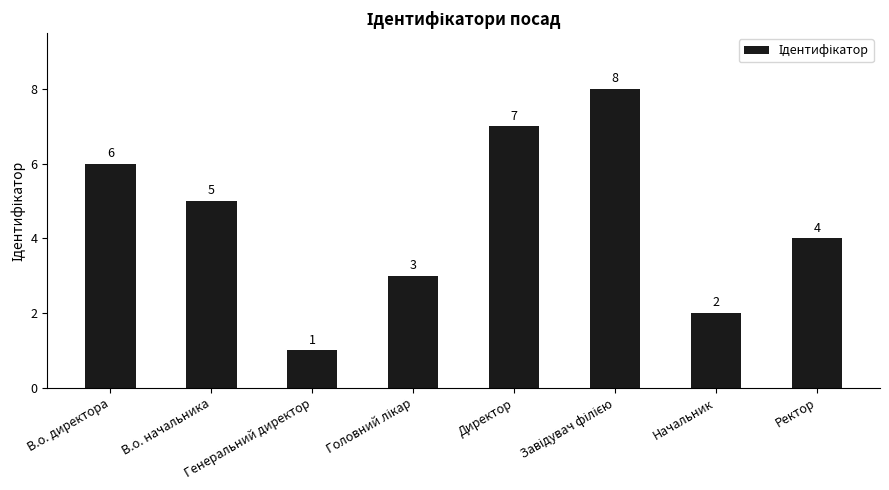

Between Начальник and Ректор, which is larger?

Ректор